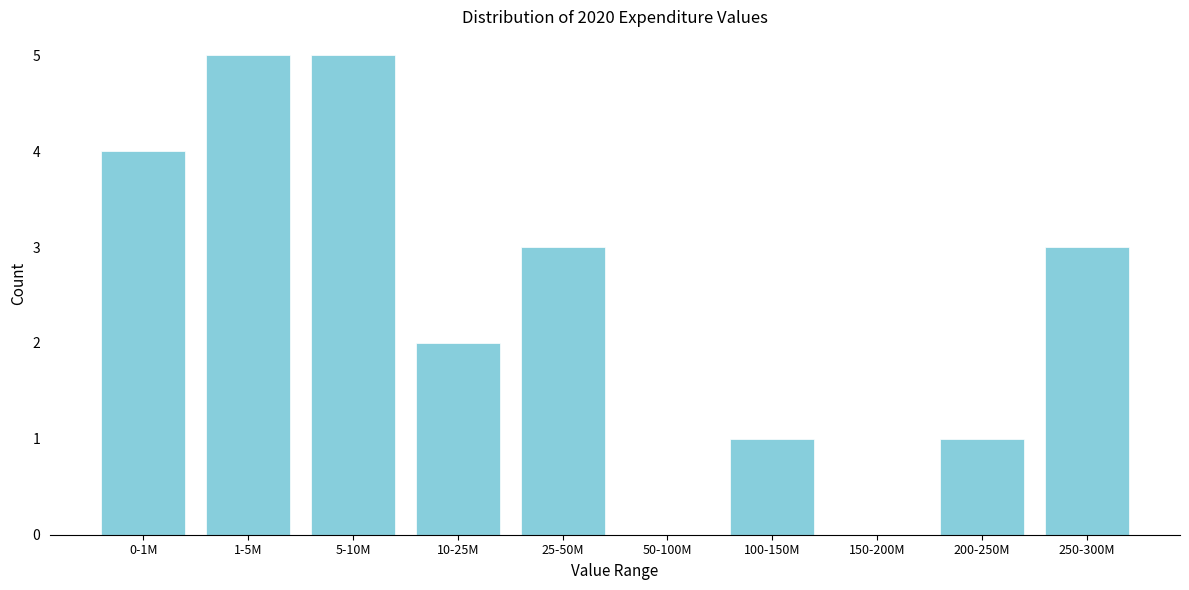

Which has a higher value, 0-1M or 250-300M?

0-1M